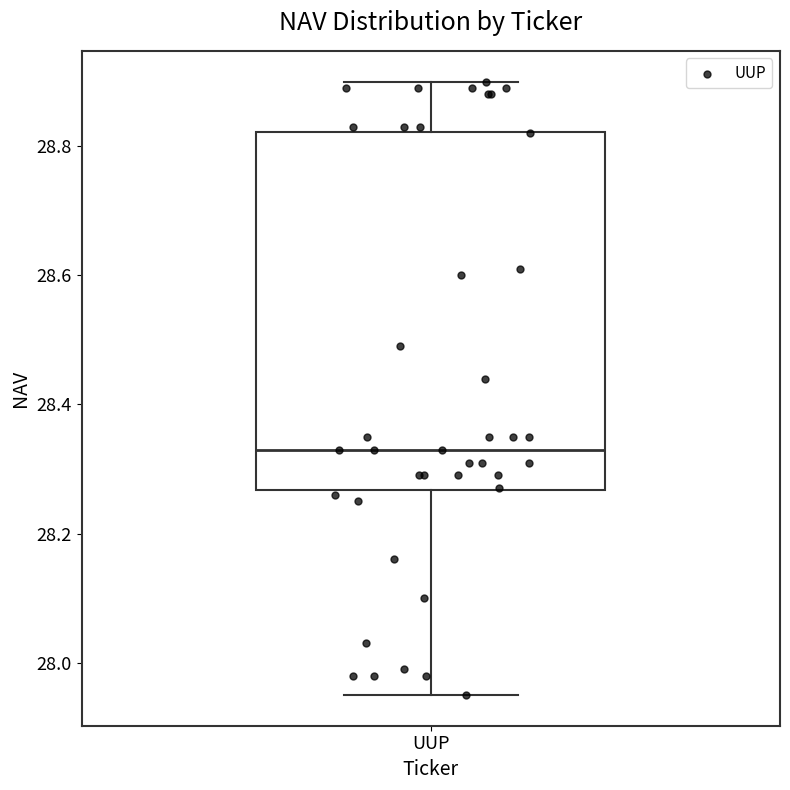

Transcribe this box plot: give where the median line is, the range the box spans, and where the two whiskers end, as read against the y-axis. The values are not printed on the chart, so give them approximately, as read against the axis.

median 28.34, box 28.26 to 28.82, whiskers 27.96 to 28.90